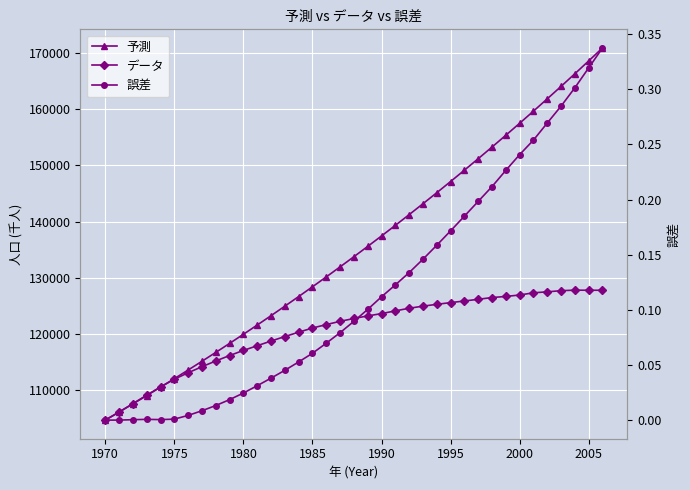

Is this an area chart (filled region under the line)?

No